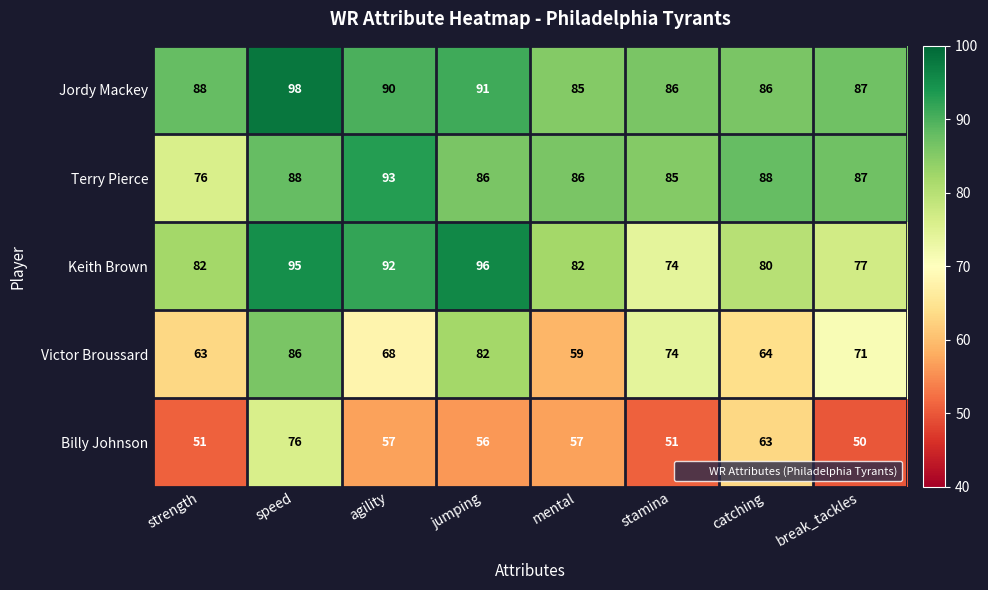

Rank the series at agility from highest to lowest value.

Terry Pierce, Keith Brown, Jordy Mackey, Victor Broussard, Billy Johnson